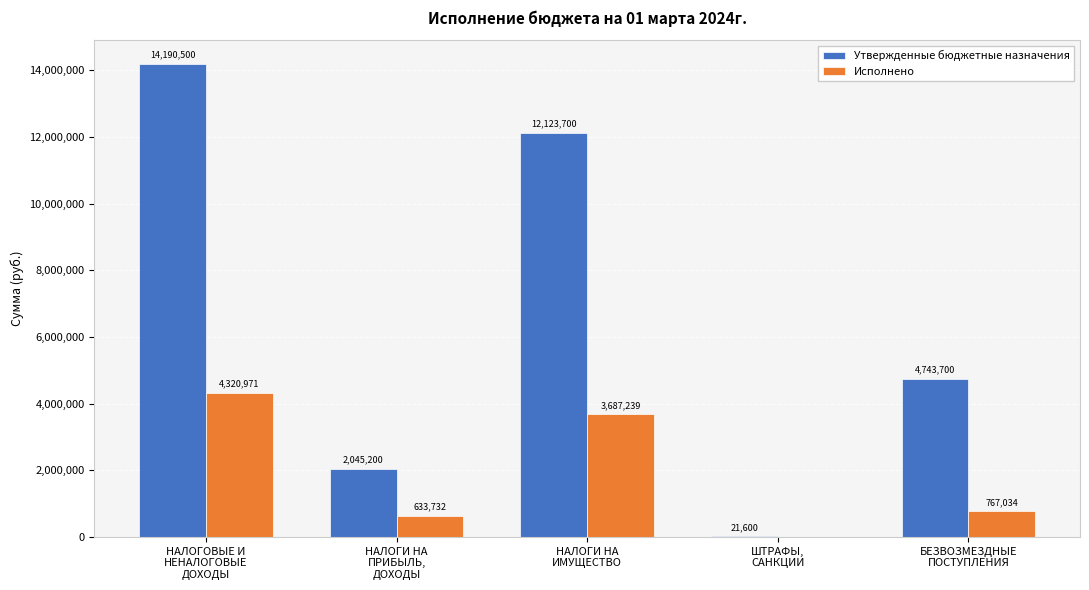

What is the greatest value displayed?

14190500.0